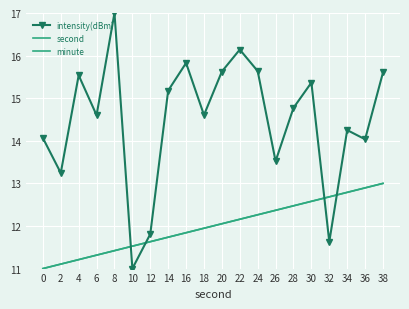

How many data points in minute are above 12?

10